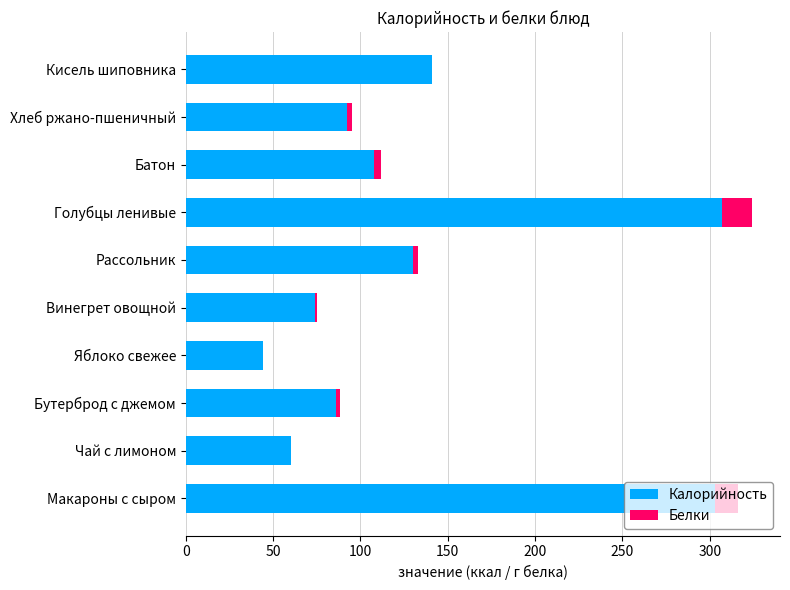

True or false: Калорийность has a value of 44.0 at Яблоко свежее.

True